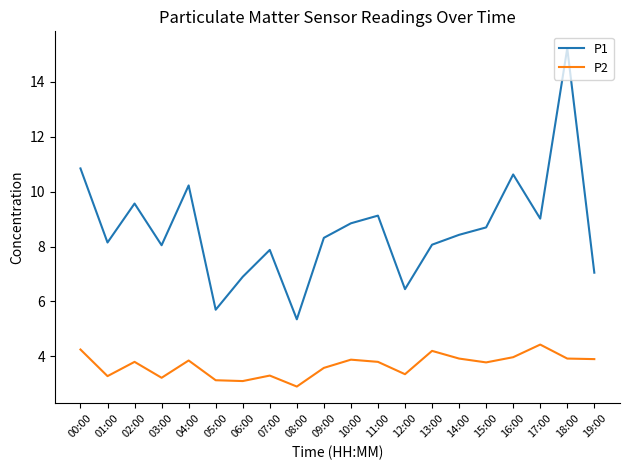

What is the difference between the maximum and minimum values in the P2 series?

1.5